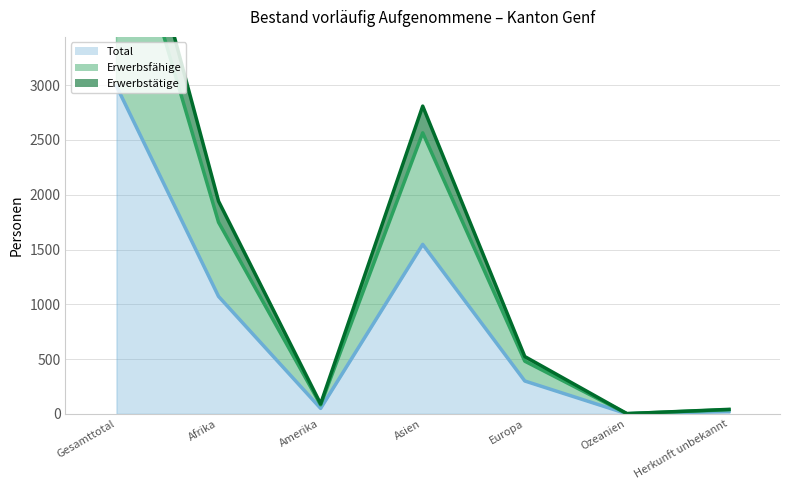

Reading left to right, extract all data points from this chart.

Total: Gesamttotal=2992	Afrika=1072	Amerika=50	Asien=1547	Europa=300	Ozeanien=1	Herkunft unbekannt=22
Erwerbsfähige: Gesamttotal=4917	Afrika=1749	Amerika=82	Asien=2565	Europa=481	Ozeanien=2	Herkunft unbekannt=38
Erwerbstätige: Gesamttotal=5407	Afrika=1941	Amerika=91	Asien=2809	Europa=523	Ozeanien=2	Herkunft unbekannt=41